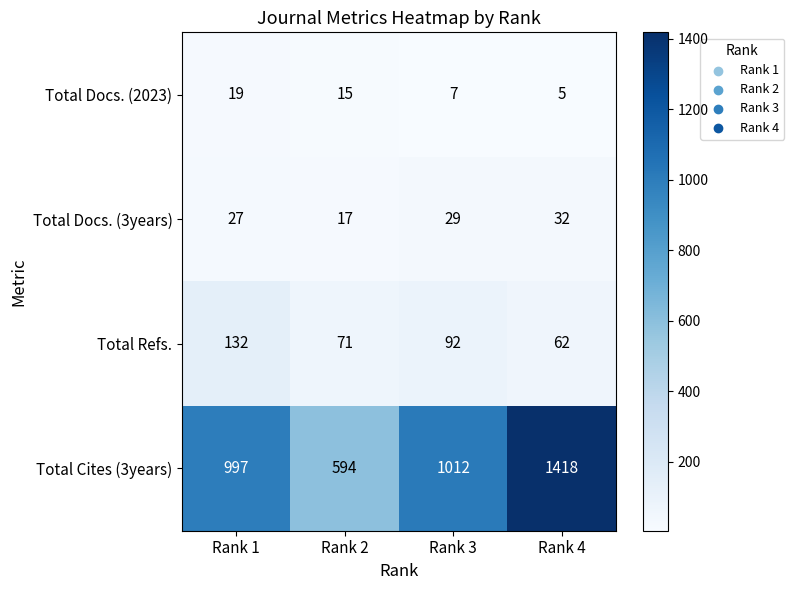

Which series has the largest total across all categories?

Total Cites (3years)